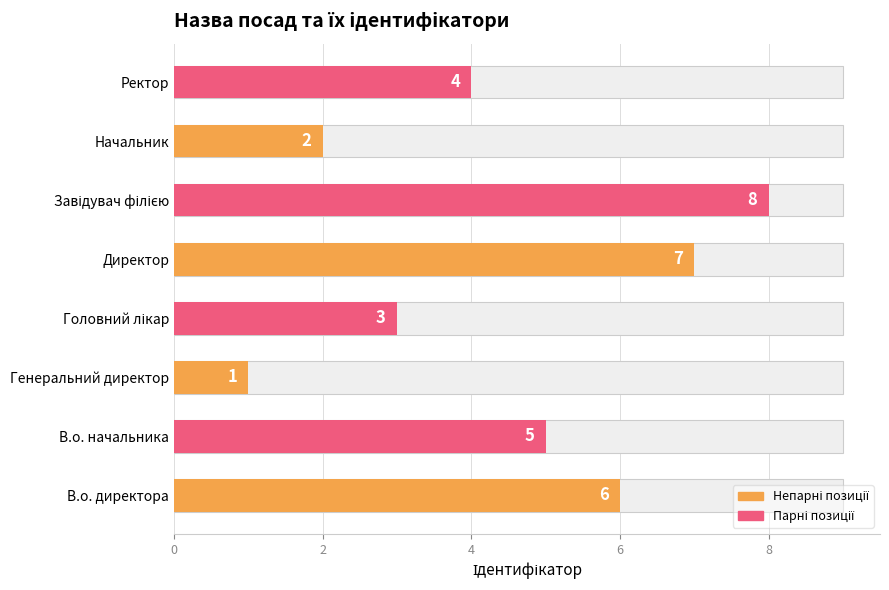

Approximately how many times larger is the value at Начальник compared to Головний лікар?

0.7